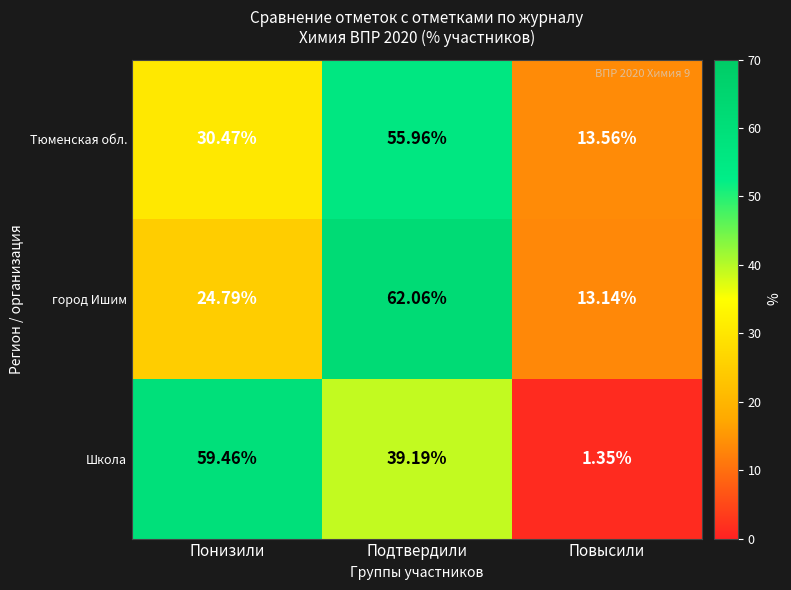

Where is город Ишим nearest to the value 37?

Понизили